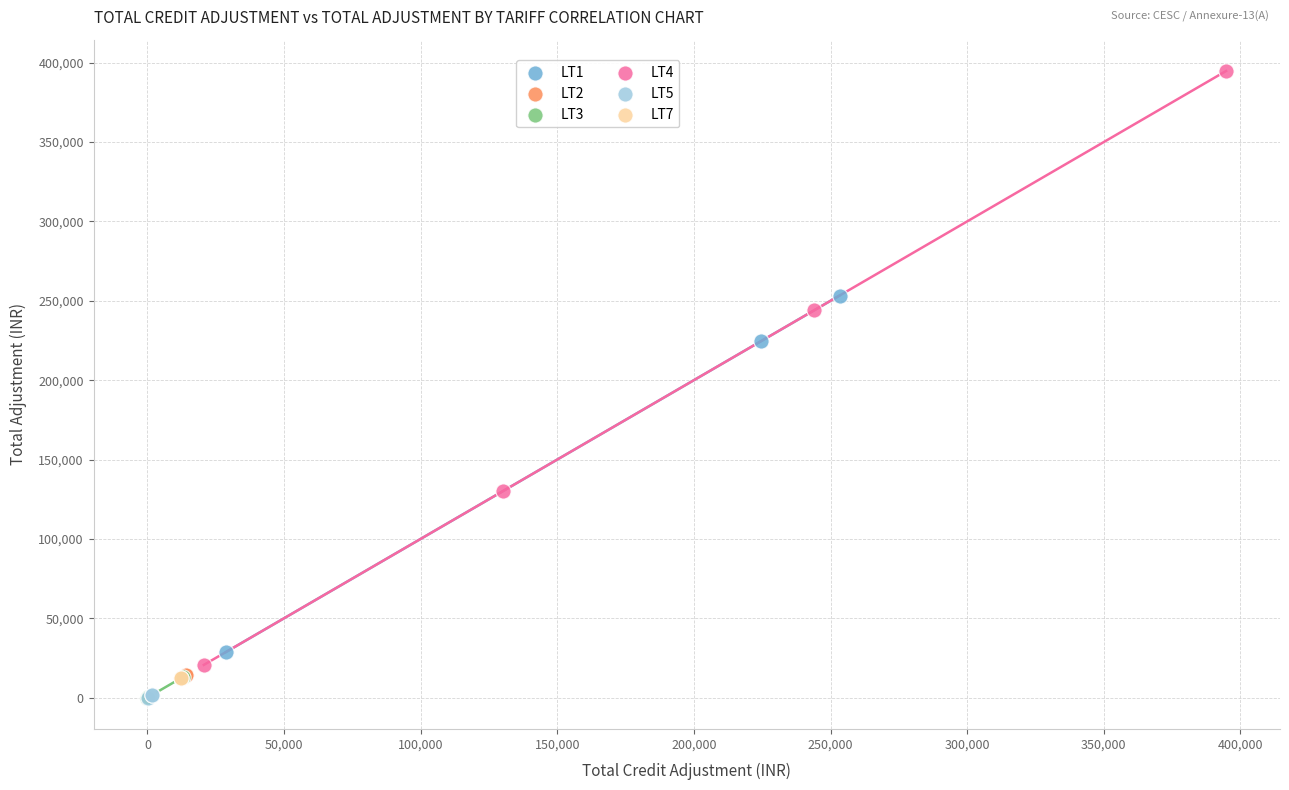

What are all the series names shown in the legend?

LT1, LT2, LT3, LT4, LT5, LT7